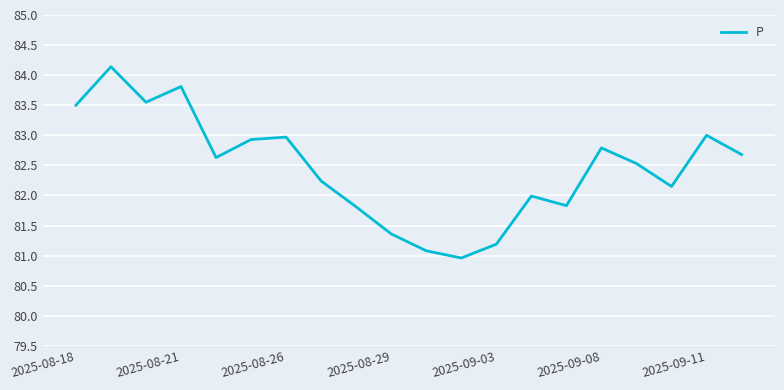

What is the maximum value shown in the chart?

84.1